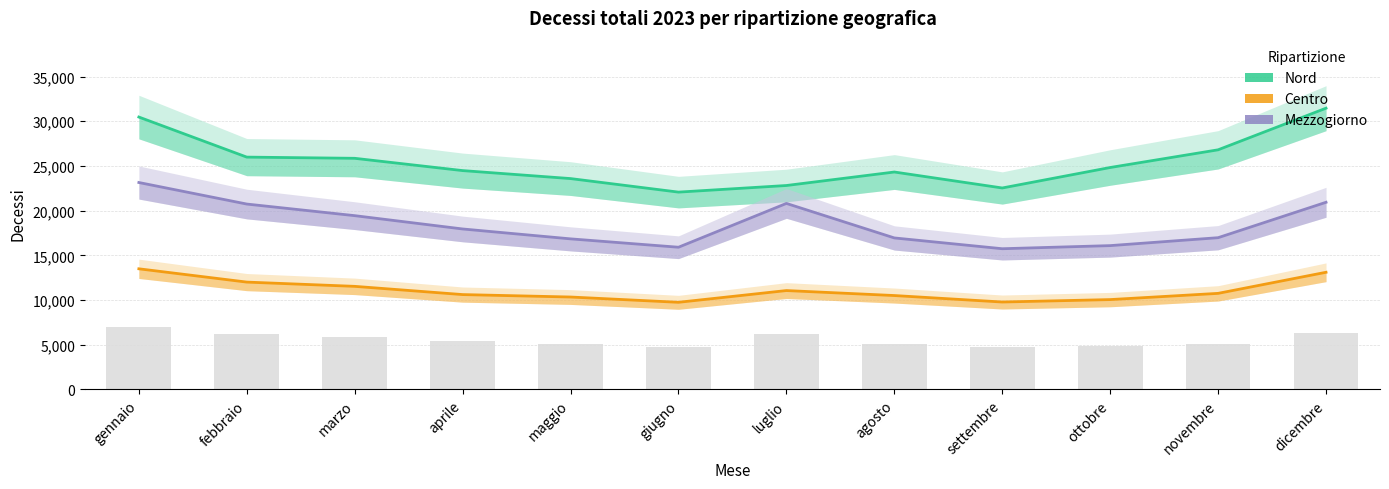

Does the chart contain stacked bars?

No